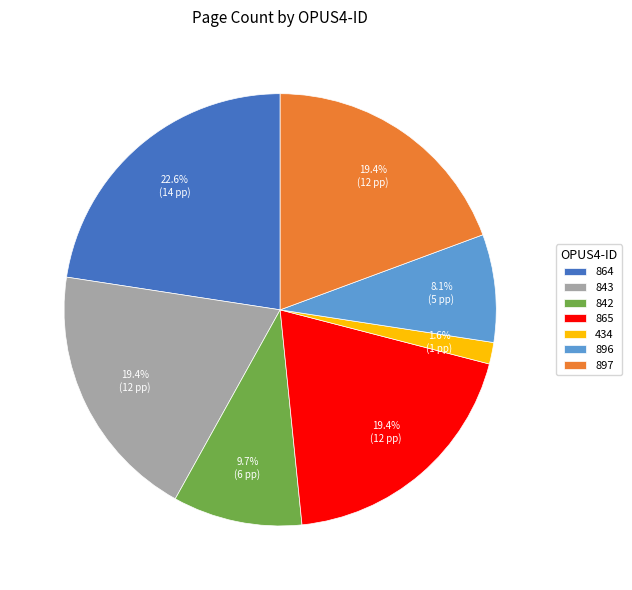

To the nearest percent, what is the average slice percentage?

14%